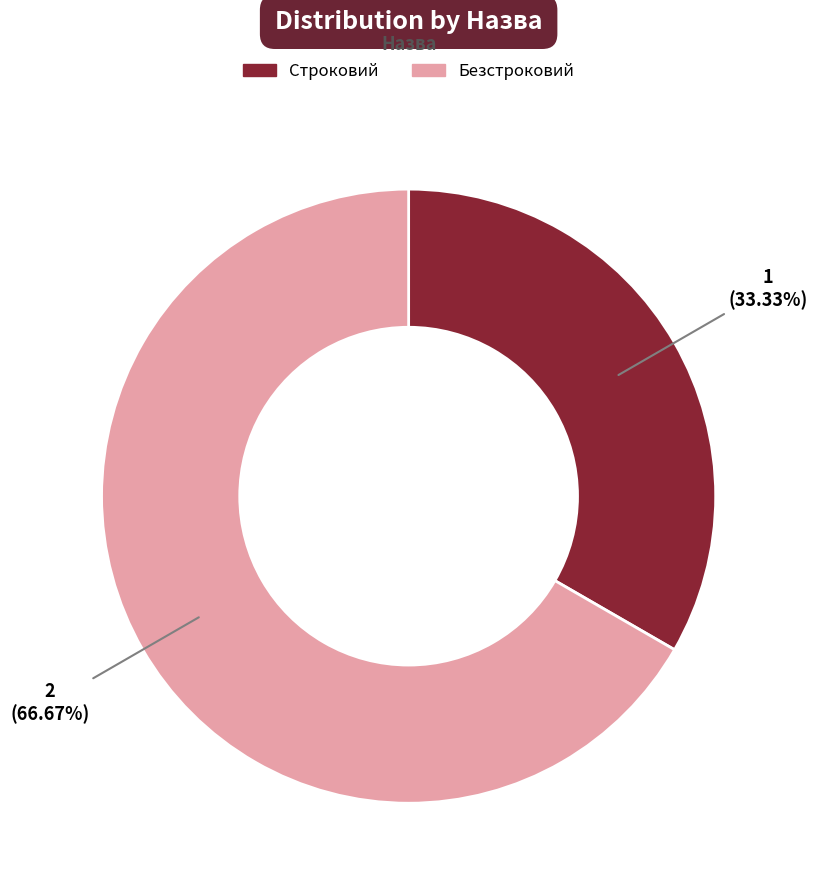

Which slice represents more than half of the pie?

Безстроковий